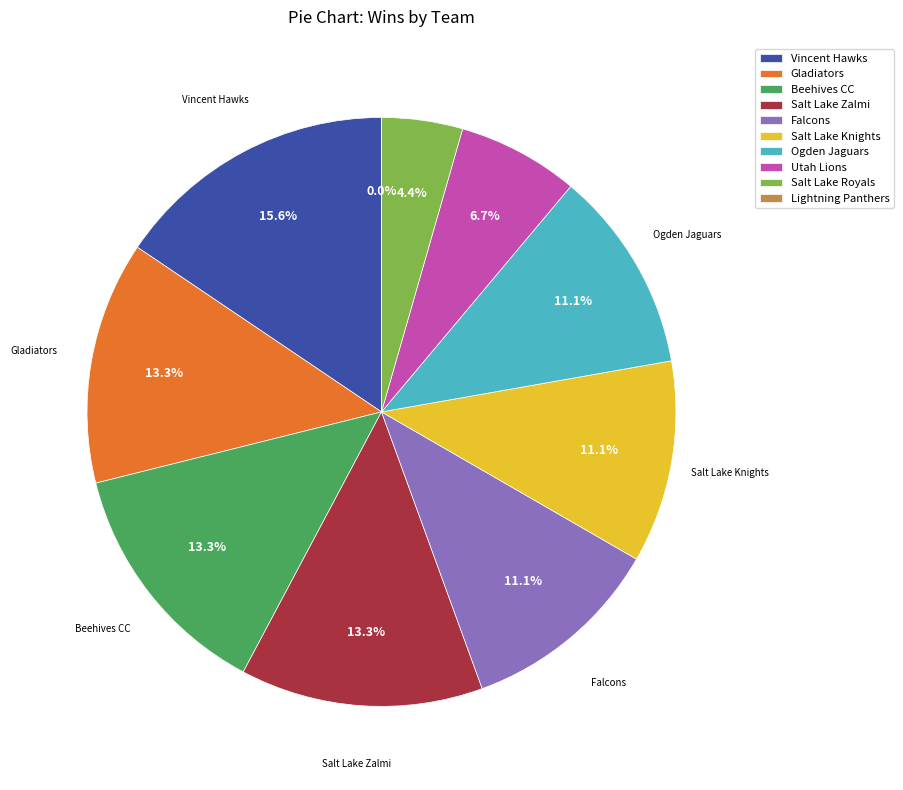

Rank the categories by value from highest to lowest.

Vincent Hawks, Gladiators, Beehives CC, Salt Lake Zalmi, Falcons, Salt Lake Knights, Ogden Jaguars, Utah Lions, Salt Lake Royals, Lightning Panthers